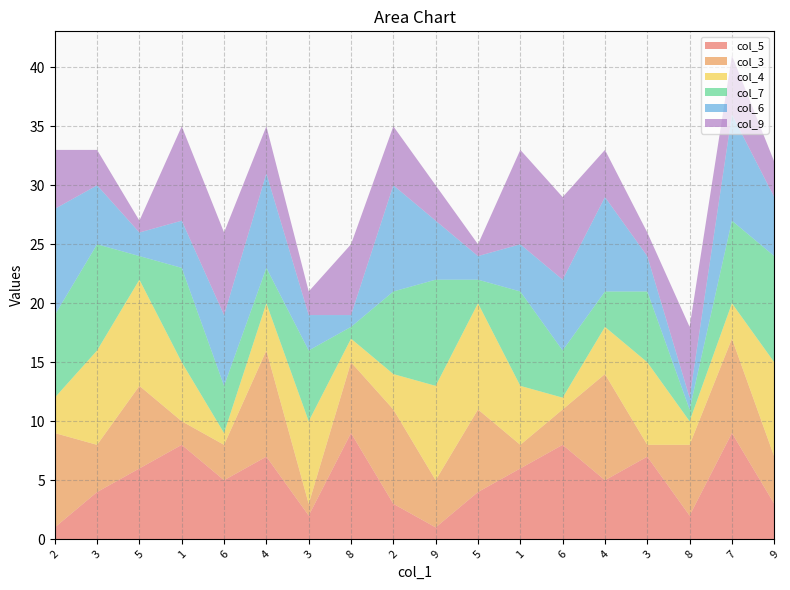

Reading right to left, list all the values displayed in this chart.

col_5: 3	9	2	7	5	8	6	4	1	3	9	2	7	5	8	6	4	1
col_3: 4	8	6	1	9	3	2	7	4	8	6	1	9	3	2	7	4	8
col_4: 8	3	2	7	4	1	5	9	8	3	2	7	4	1	5	9	8	3
col_7: 9	7	1	6	3	4	8	2	9	7	1	6	3	4	8	2	9	7
col_6: 5	9	1	3	8	6	4	2	5	9	1	3	8	6	4	2	5	9
col_9: 3	5	6	2	4	7	8	1	3	5	6	2	4	7	8	1	3	5